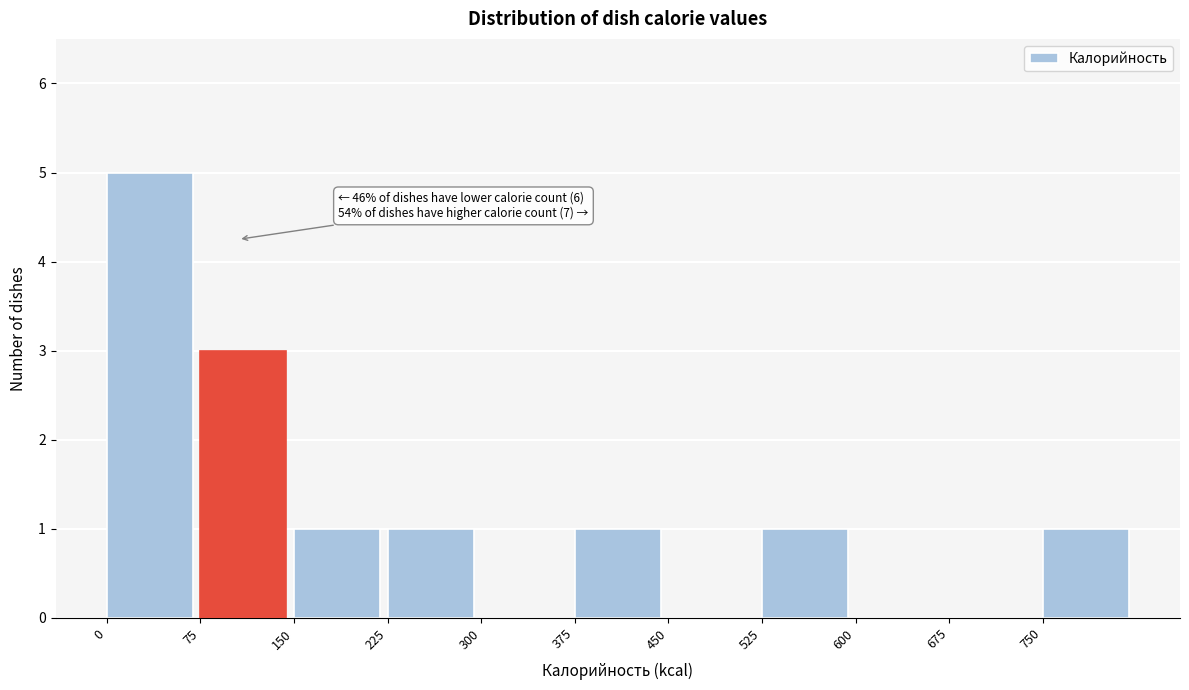

Which range on the x-axis has the tallest bar?

0 to 75